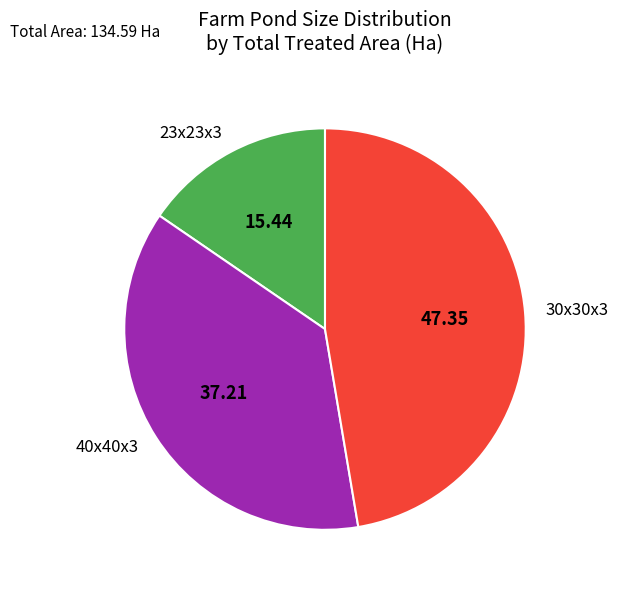

Do 40x40x3 and 30x30x3 together represent more than half of the pie?

Yes